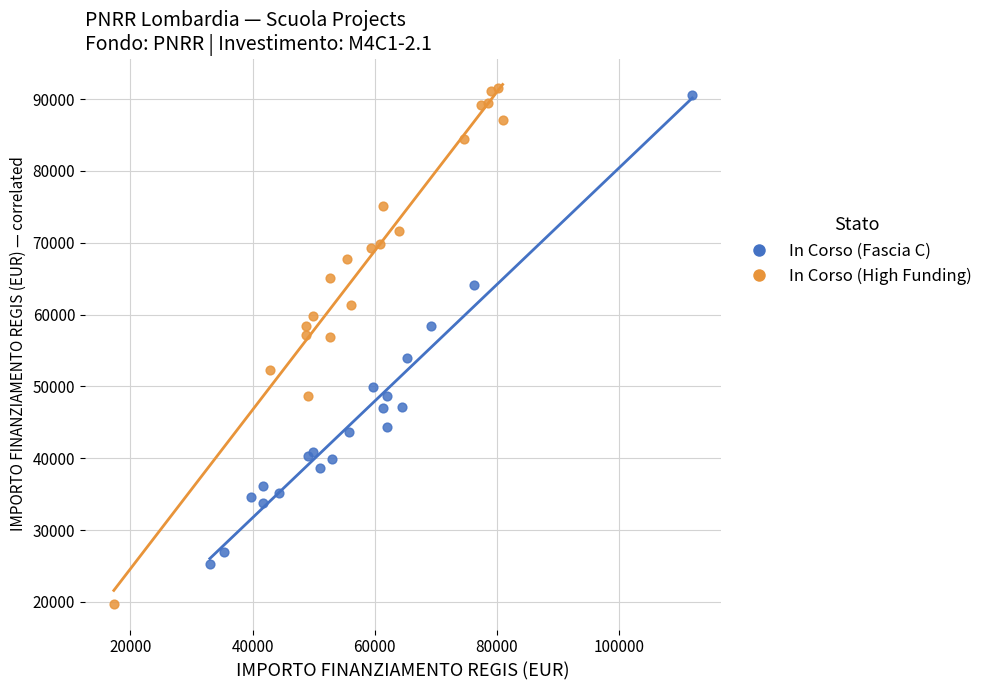

Which series contains the highest Y value?

In Corso (High Funding)